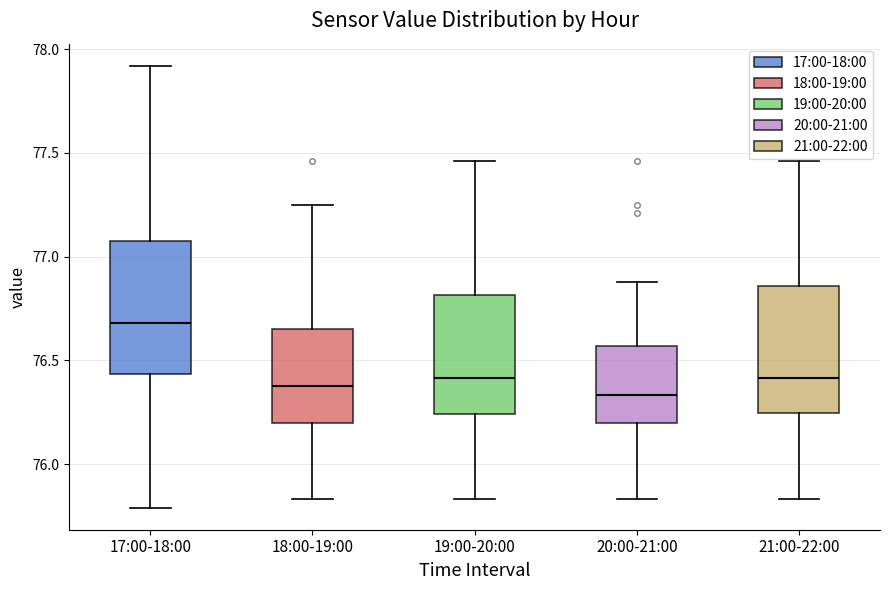

Reading left to right, transcribe this box plot: for each box, give where its median line is, the range the box spans, and where its two whiskers end, as read against the y-axis. The values are not printed on the chart, so give them approximately, as read against the axis.

17:00-18:00: median 76.70, box 76.45 to 77.10, whiskers 75.80 to 77.90
18:00-19:00: median 76.40, box 76.20 to 76.65, whiskers 75.85 to 77.25
19:00-20:00: median 76.40, box 76.25 to 76.80, whiskers 75.85 to 77.45
20:00-21:00: median 76.35, box 76.20 to 76.55, whiskers 75.85 to 76.90
21:00-22:00: median 76.40, box 76.25 to 76.85, whiskers 75.85 to 77.45